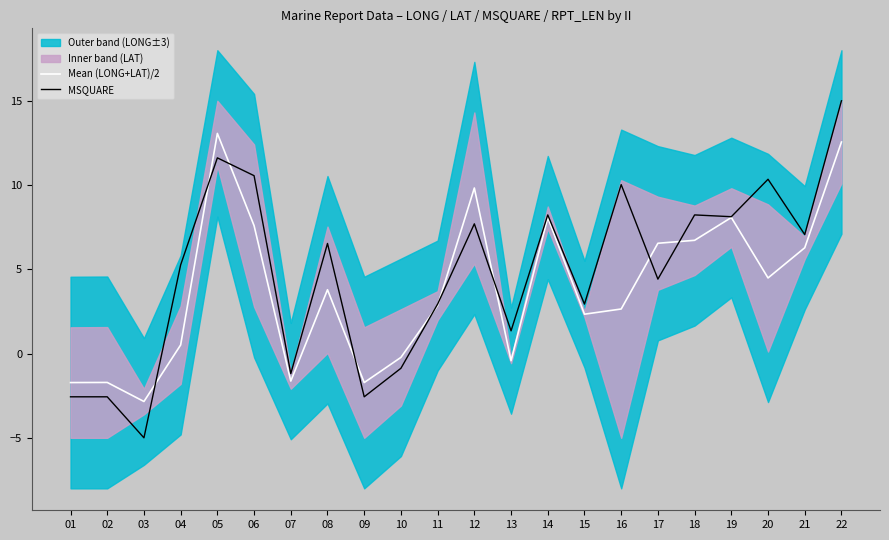

True or false: Mean (LONG+LAT)/2 has more than 0 points higher than both neighbors.

True